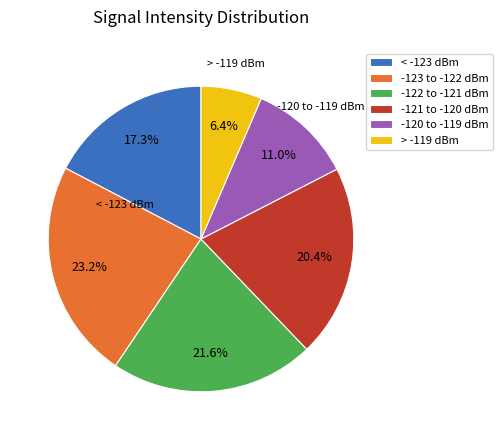

Which slice is the smallest?

> -119 dBm